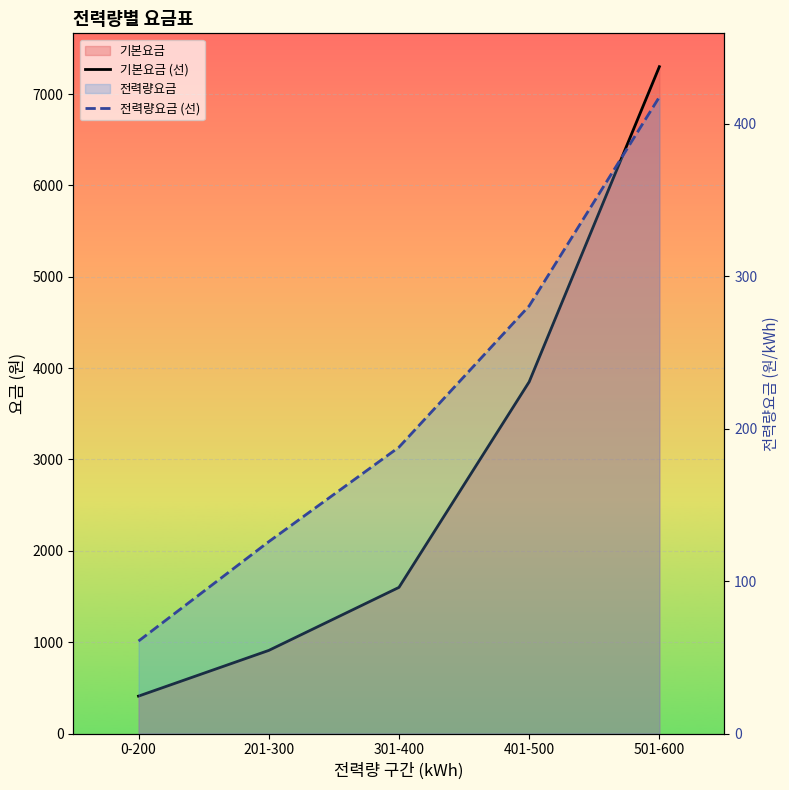

What is the value of the 전력량요금 (선) point at the 3rd from the left?

187.9